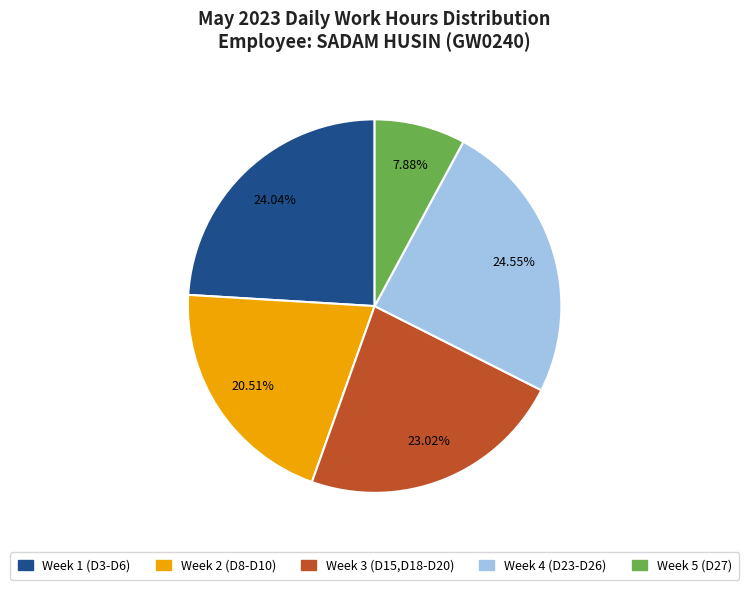

Does any single category account for the majority?

No